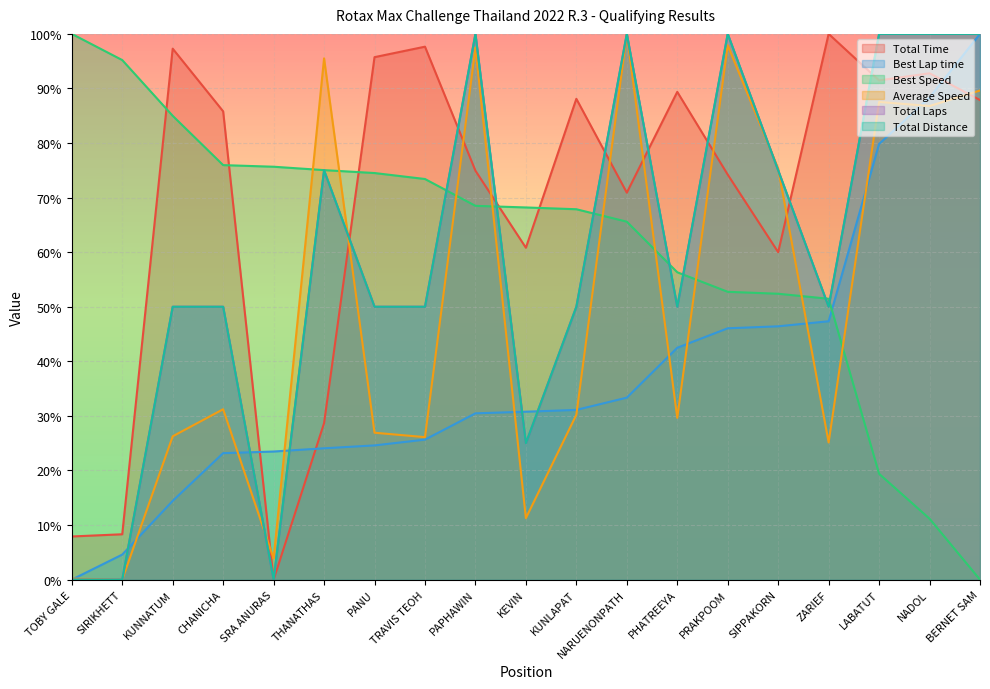

What is the sum of all Total Laps values?

1125.0